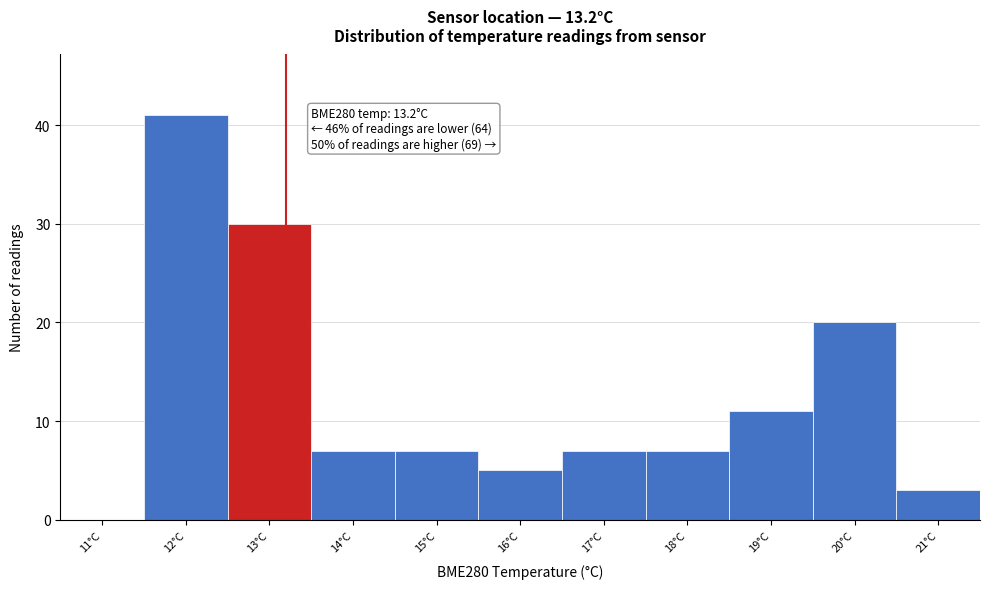

Which range on the x-axis has the tallest bar?

11.5 to 12.5